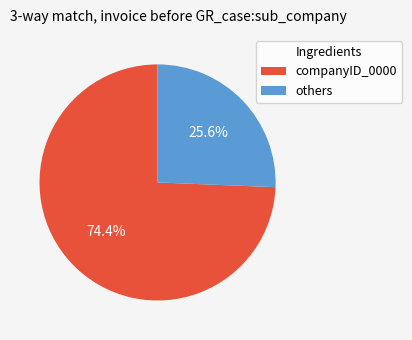

Rank the categories by value from highest to lowest.

companyID_0000, others